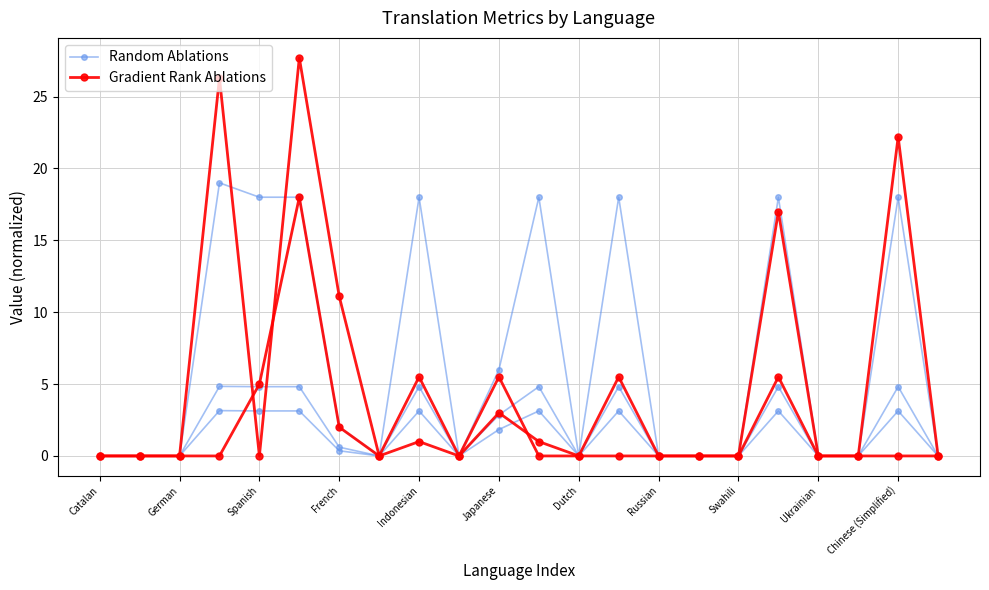

True or false: Gradient Rank Ablations has more than 2 interior local peaks.

True